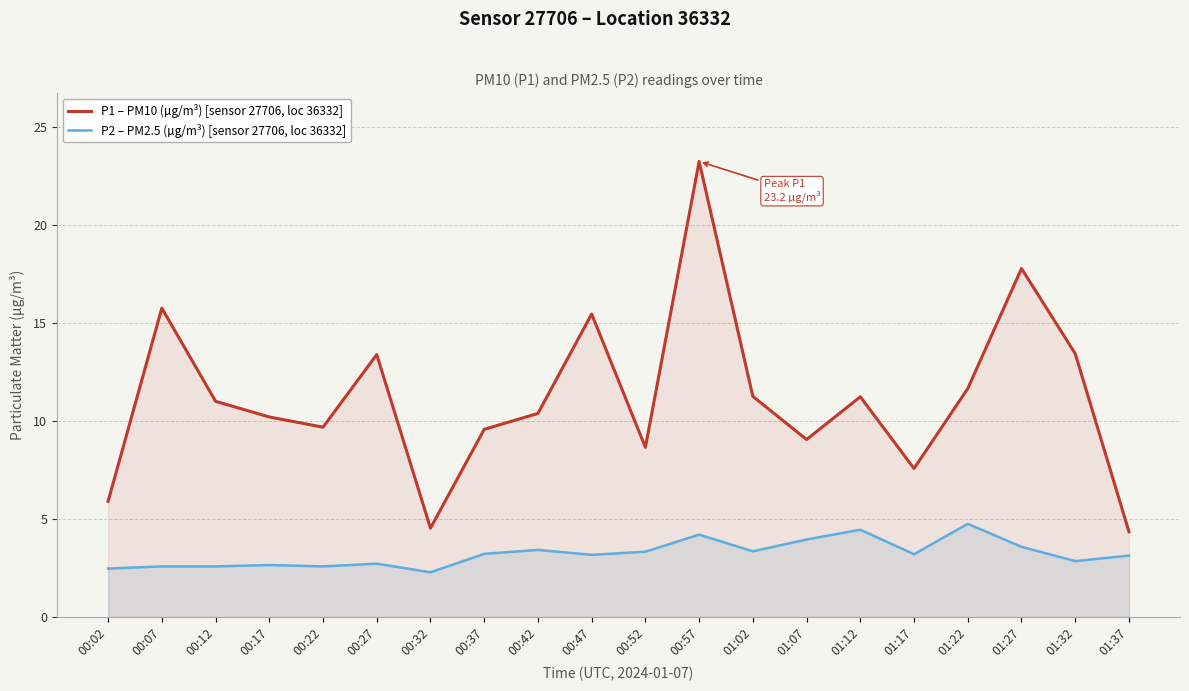

Which series changed the most between 00:47 and 01:17?

P1 – PM10 (µg/m³) [sensor 27706, loc 36332]